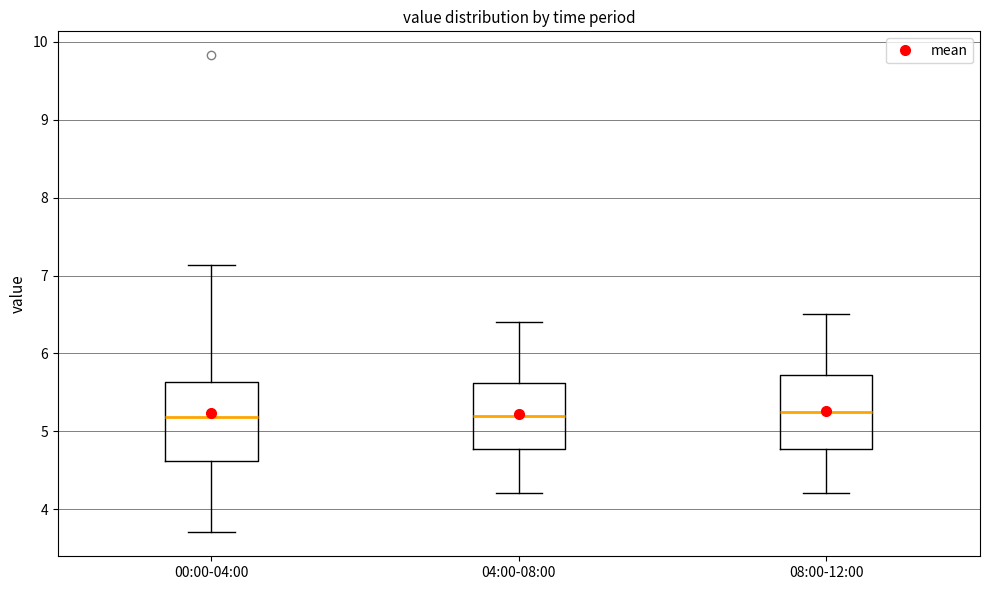

Reading left to right, transcribe this box plot: for each box, give where its median line is, the range the box spans, and where its two whiskers end, as read against the y-axis. The values are not printed on the chart, so give them approximately, as read against the axis.

00:00-04:00: median 5.2, box 4.6 to 5.6, whiskers 3.7 to 7.1
04:00-08:00: median 5.2, box 4.8 to 5.6, whiskers 4.2 to 6.4
08:00-12:00: median 5.3, box 4.8 to 5.7, whiskers 4.2 to 6.5